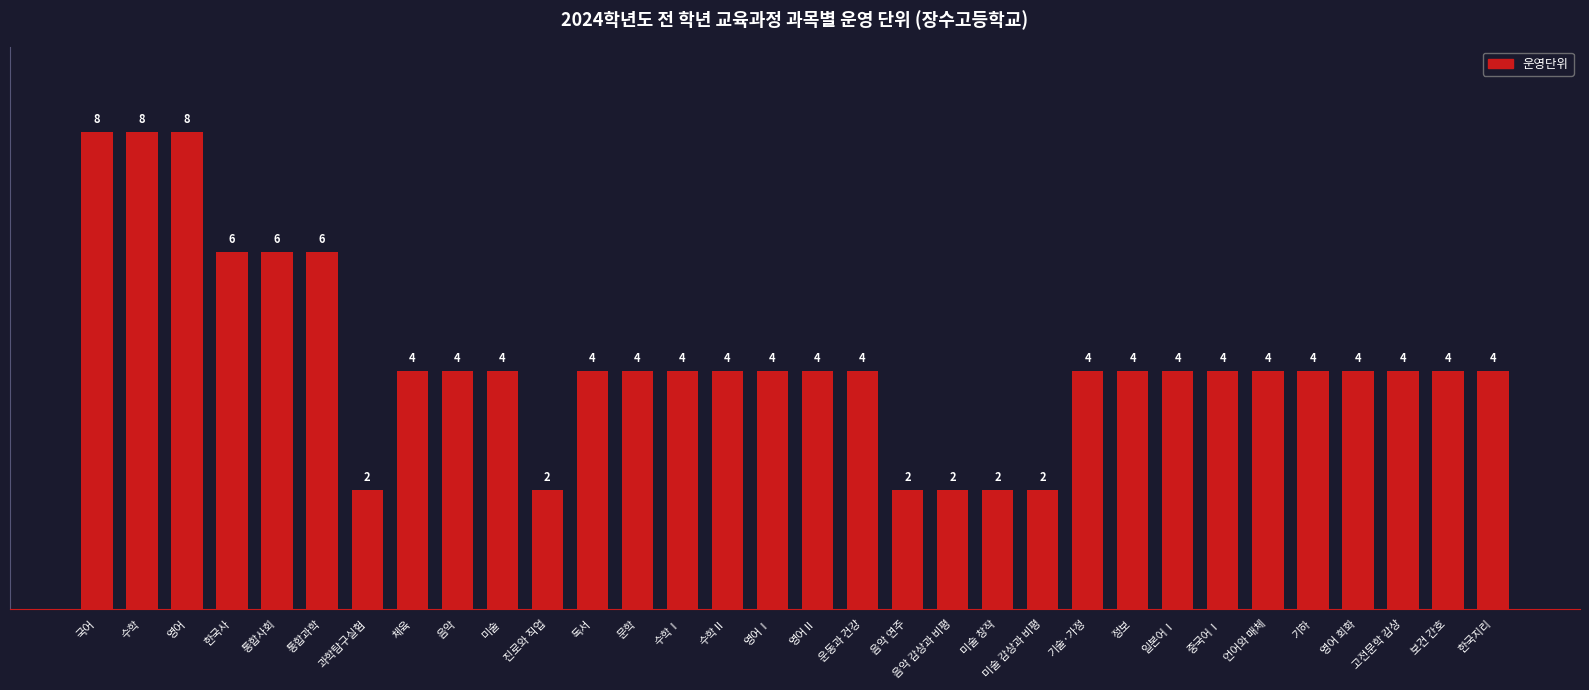

The chart shows a value of 6 at 정보. True or false?

False